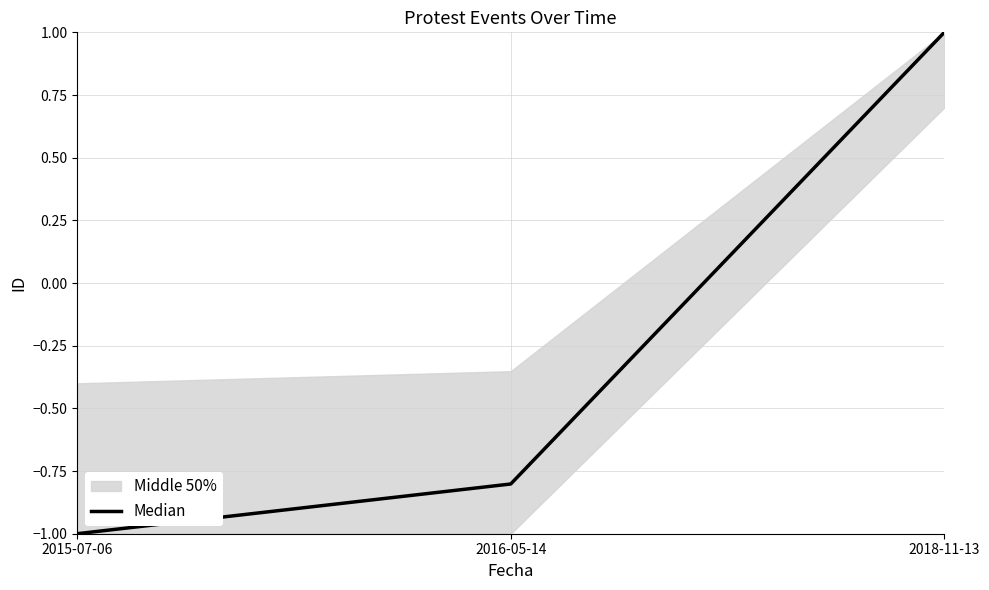

What is the change in value from 2015-07-06 to 2016-05-14?

+0.2